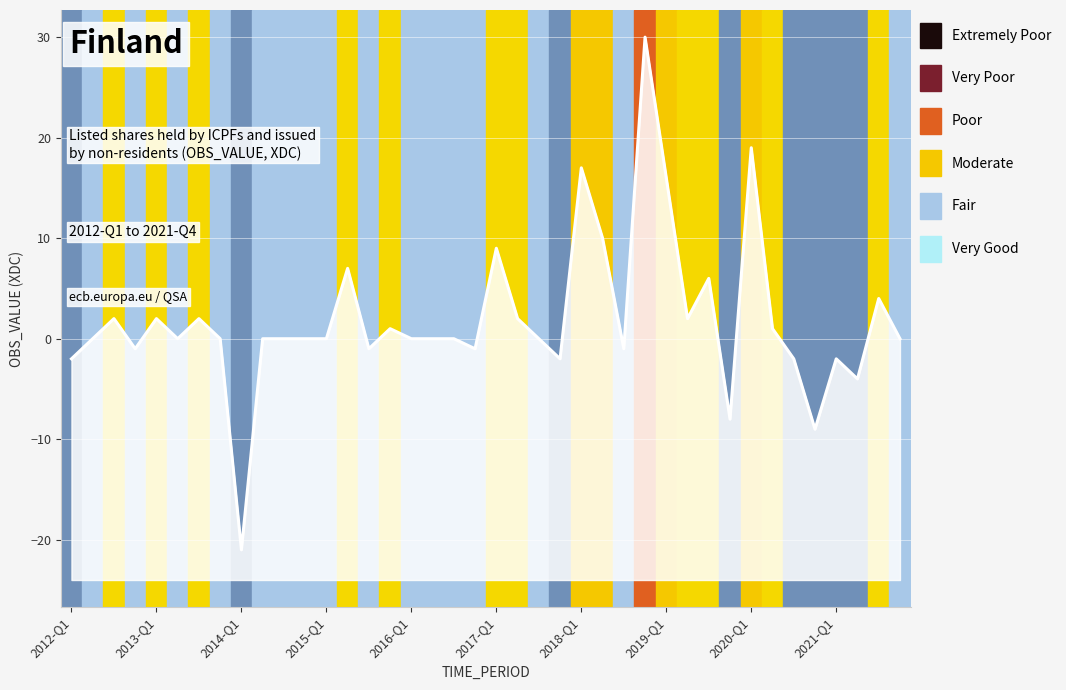

What is the difference between the values at 2017-Q4 and 2019-Q3?

8